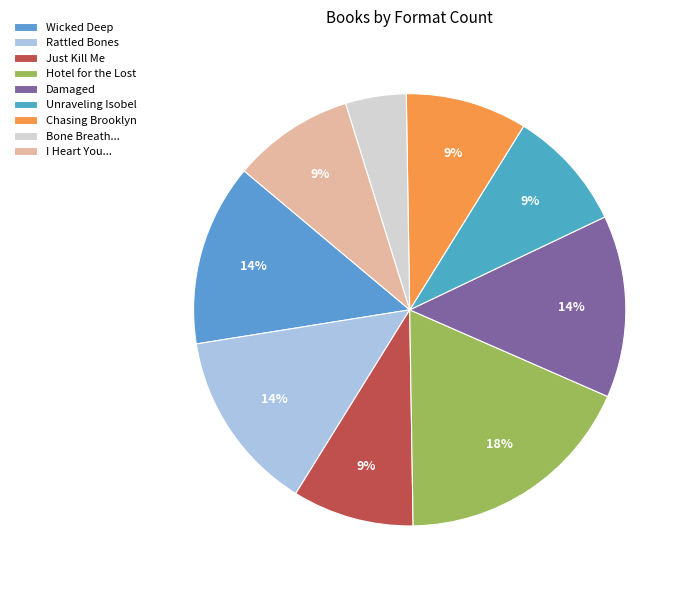

Combined, do Chasing Brooklyn and Just Kill Me account for over 50%?

No